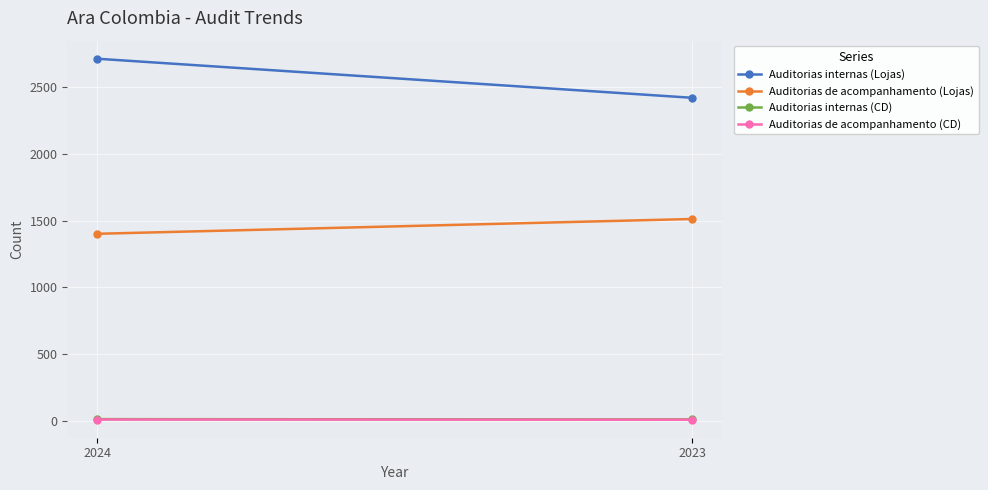

How many lines are shown in the chart?

4